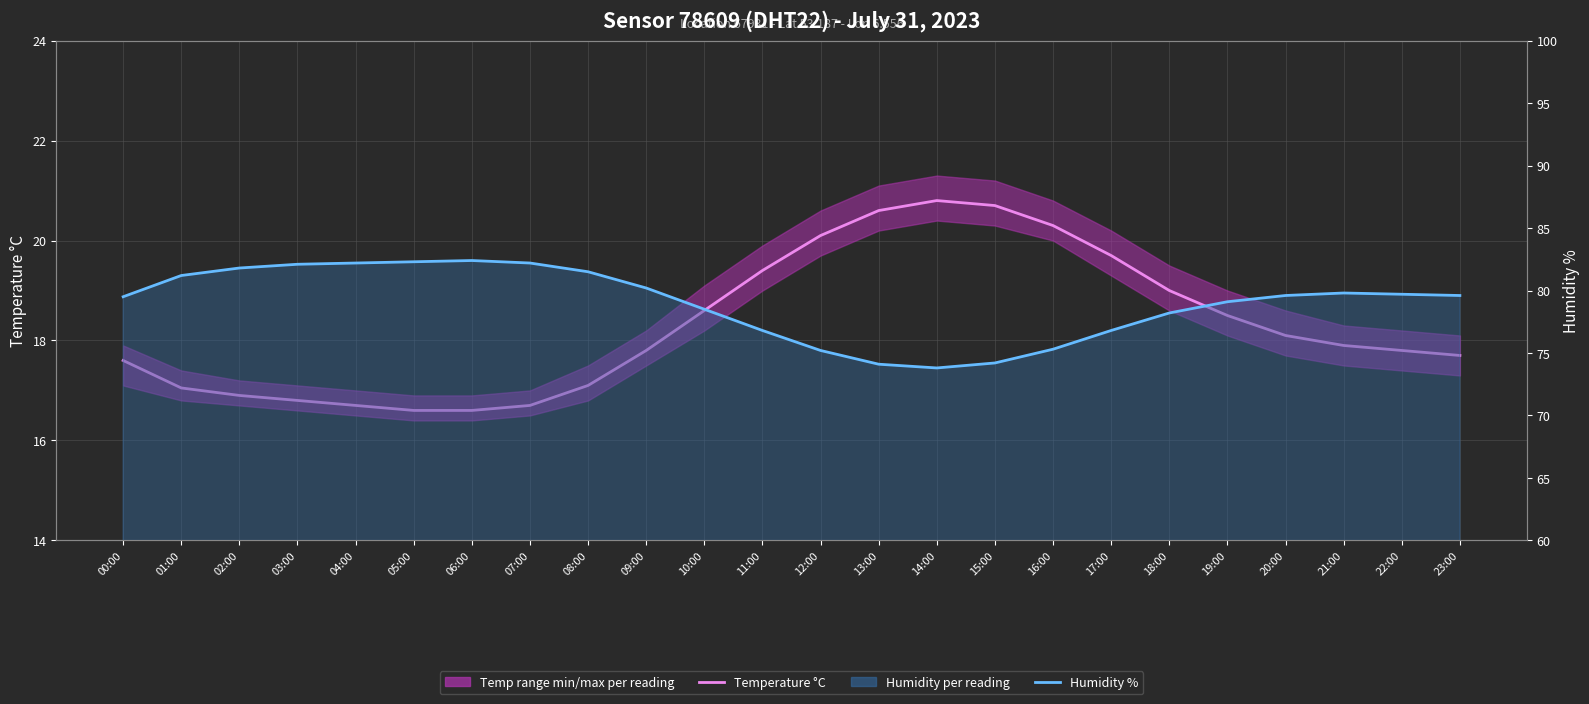

True or false: Temperature (°C) and Humidity (%) cross at least once.

False